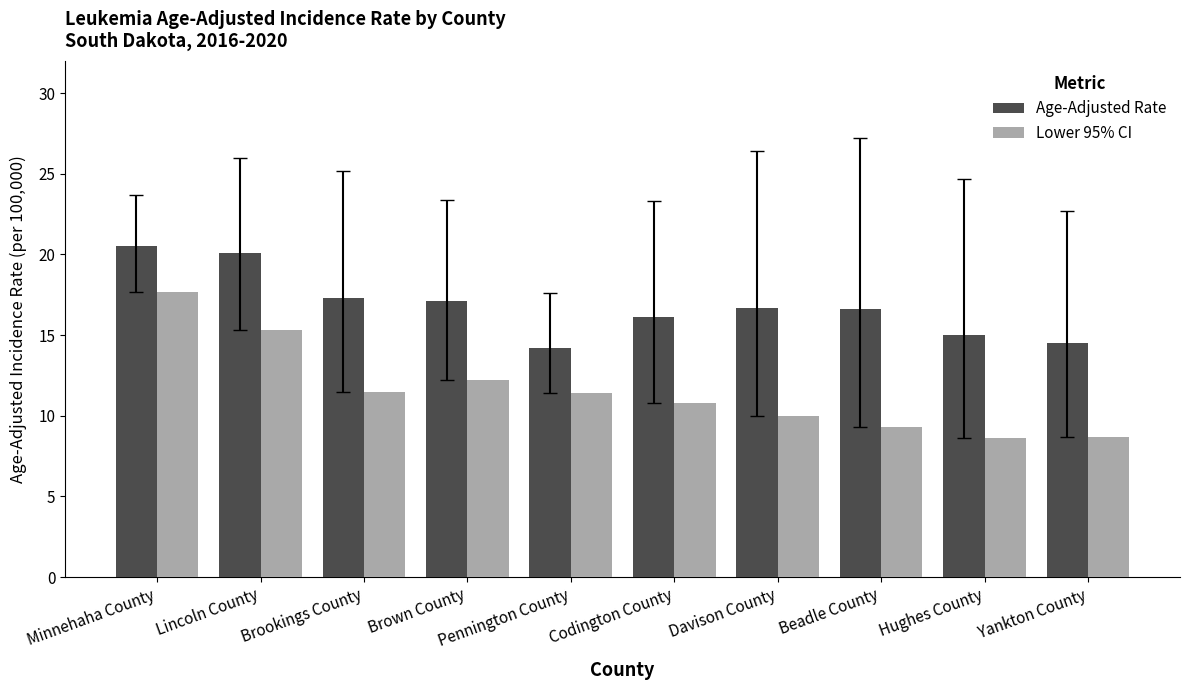

Is it true that Age-Adjusted Rate equals 14.5 at Yankton County?

True